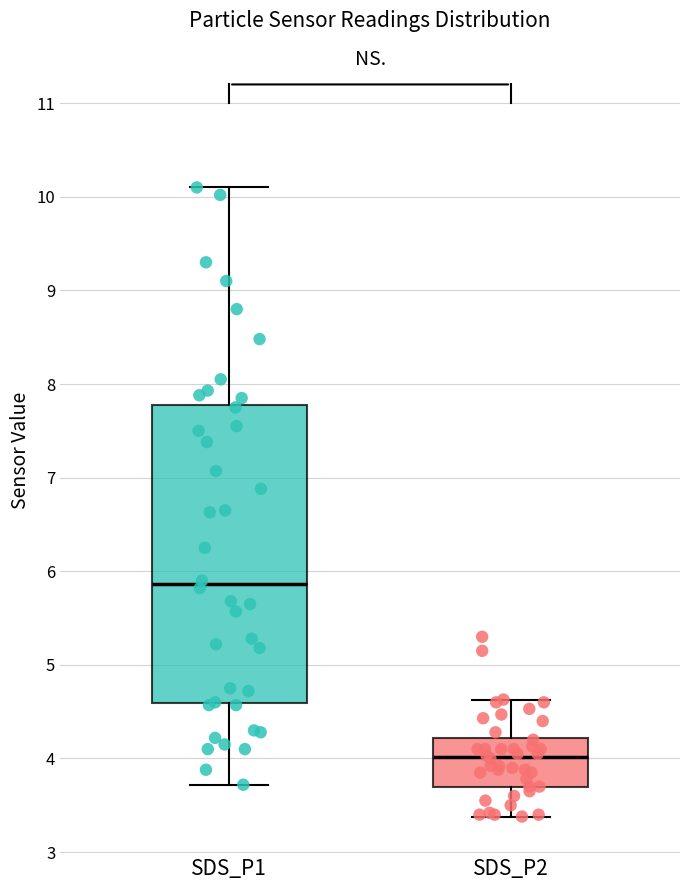

Which box is the tallest, from its lower edge to its upper edge?

SDS_P1